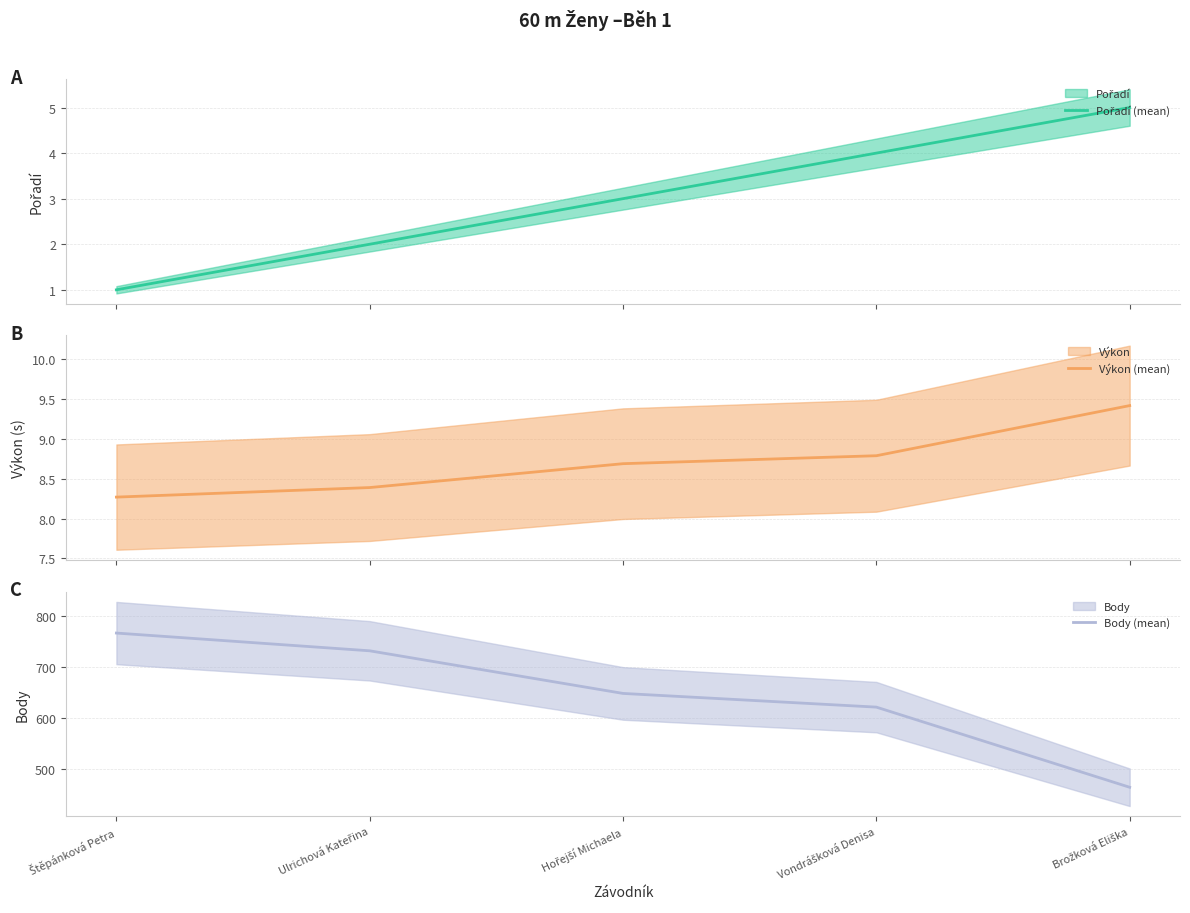

Does the chart have visible grid lines?

Yes